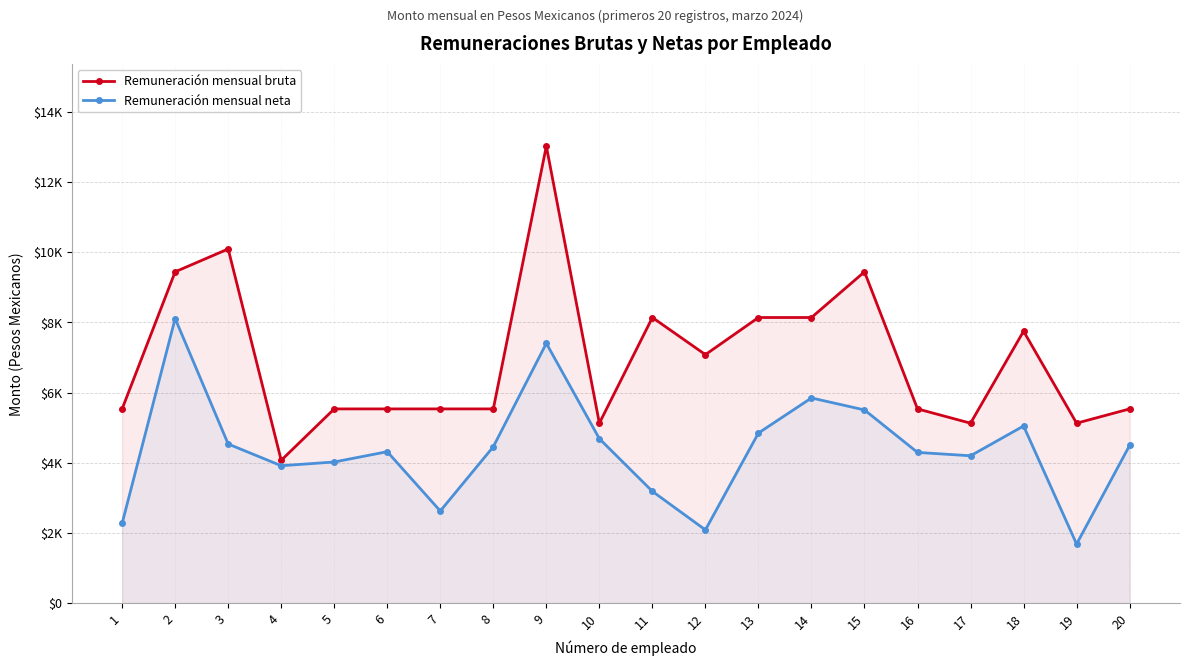

What is the sum of the Remuneración mensual bruta values at 16 and 8?

11067.0